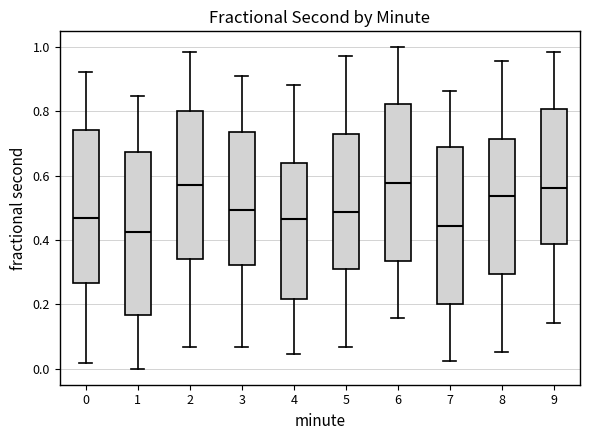

Reading left to right, read every box against the y-axis: the position of its median line, the range the box covers, and the ends of its whiskers. The values are not printed on the chart, so give them approximately, as read against the axis.

0: median 0.46, box 0.26 to 0.74, whiskers 0.02 to 0.92
1: median 0.42, box 0.16 to 0.68, whiskers 0.00 to 0.84
2: median 0.58, box 0.34 to 0.80, whiskers 0.06 to 0.98
3: median 0.50, box 0.32 to 0.74, whiskers 0.06 to 0.92
4: median 0.46, box 0.22 to 0.64, whiskers 0.04 to 0.88
5: median 0.48, box 0.30 to 0.72, whiskers 0.06 to 0.98
6: median 0.58, box 0.34 to 0.82, whiskers 0.16 to 1.00
7: median 0.44, box 0.20 to 0.68, whiskers 0.02 to 0.86
8: median 0.54, box 0.30 to 0.72, whiskers 0.06 to 0.96
9: median 0.56, box 0.38 to 0.80, whiskers 0.14 to 0.98